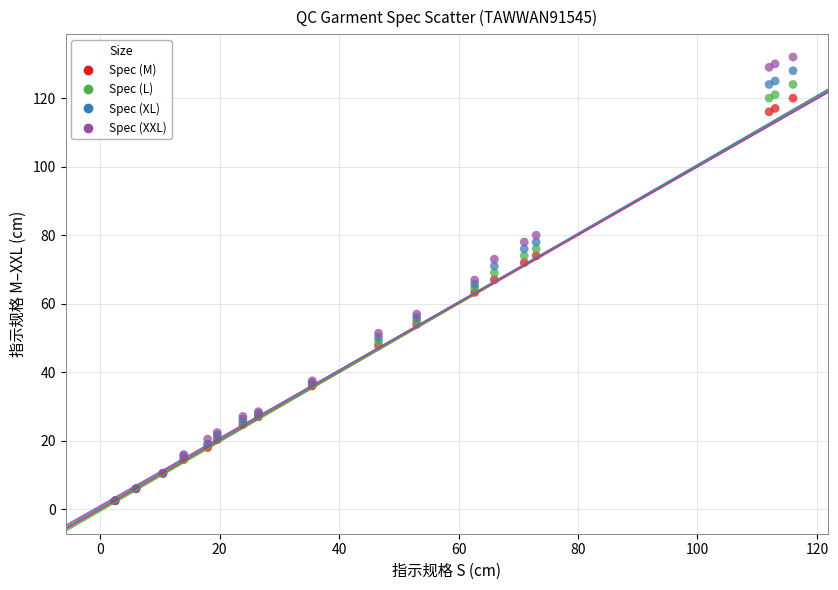

What are all the series names shown in the legend?

Spec (M), Spec (L), Spec (XL), Spec (XXL)